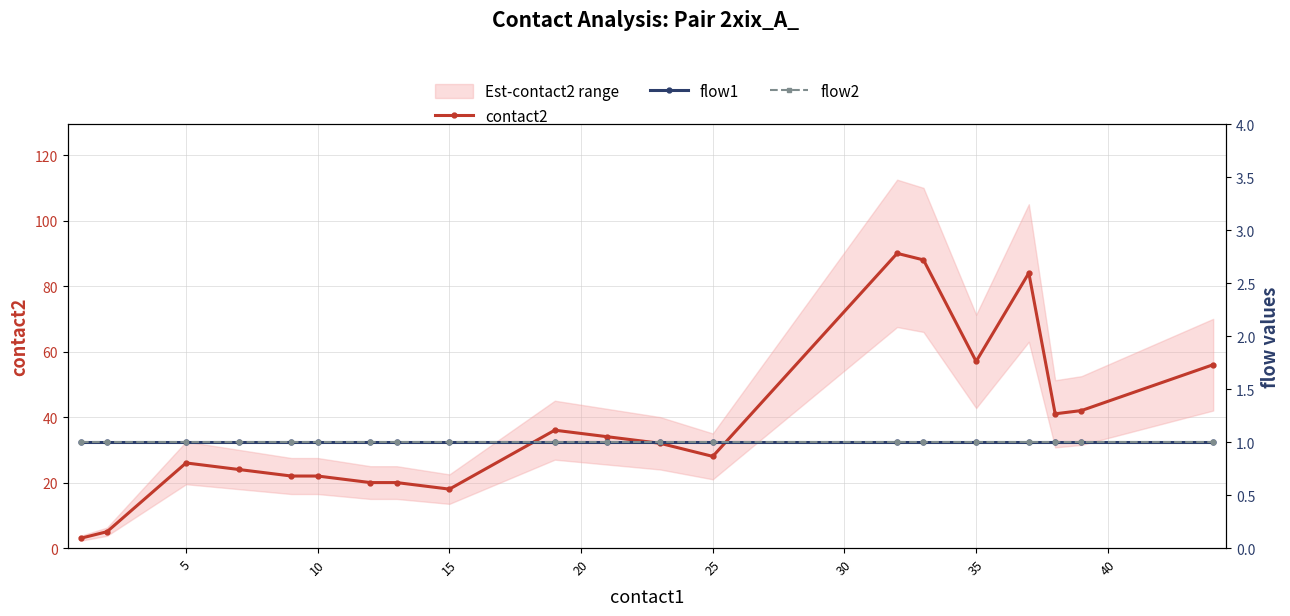

True or false: contact2 and flow1 intersect in this chart.

False